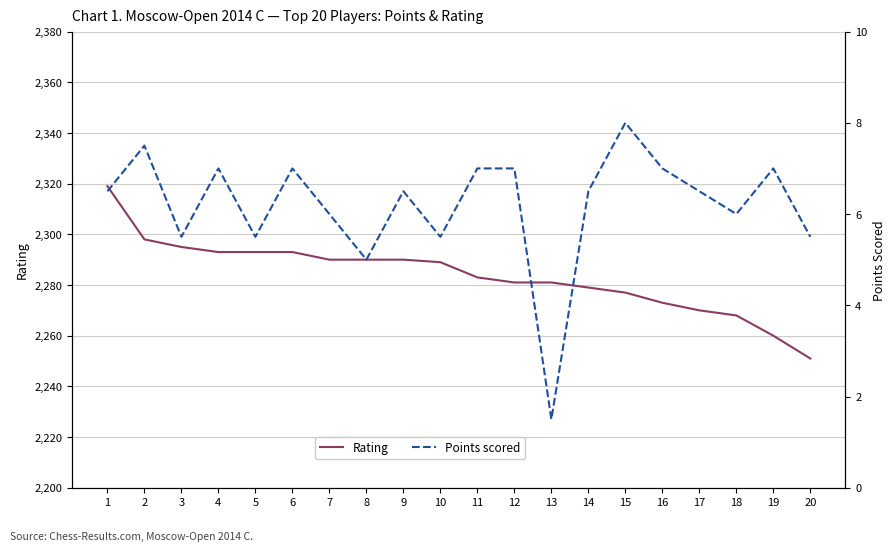

What is the minimum value shown in the chart?

1.5